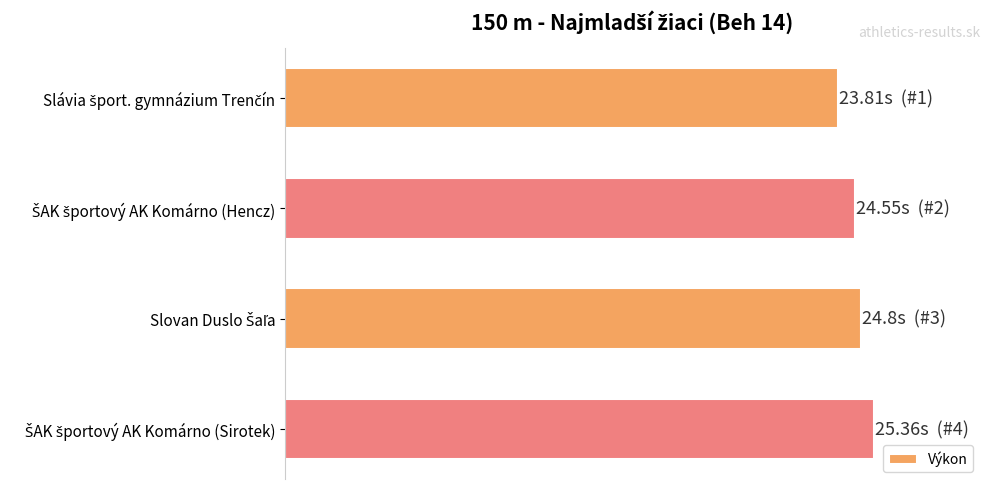

What is the difference between the second highest and second lowest values?

0.2